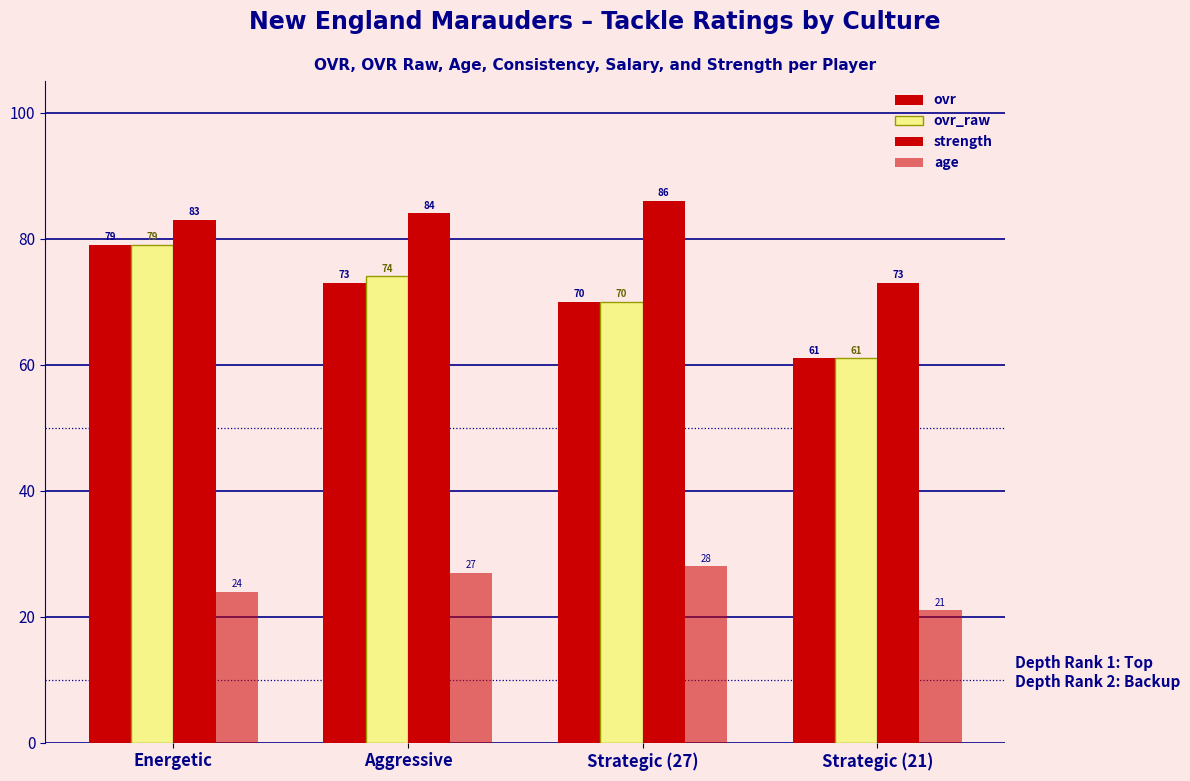

At which category is the sum across all series the highest?

Energetic